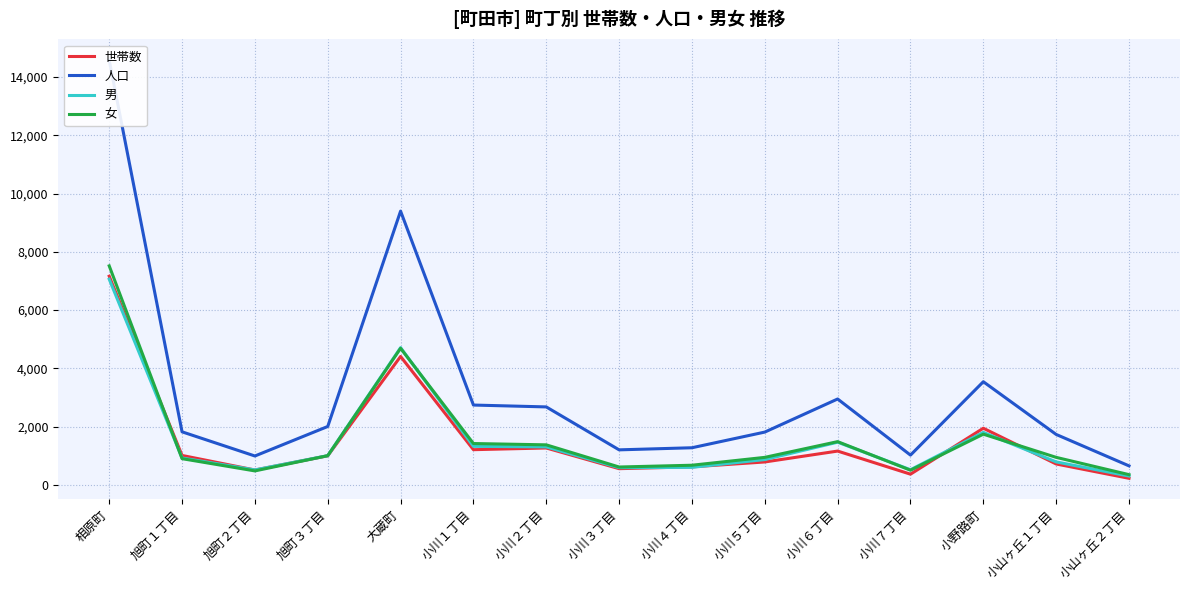

At which label is 男 closest to 3681?

大蔵町